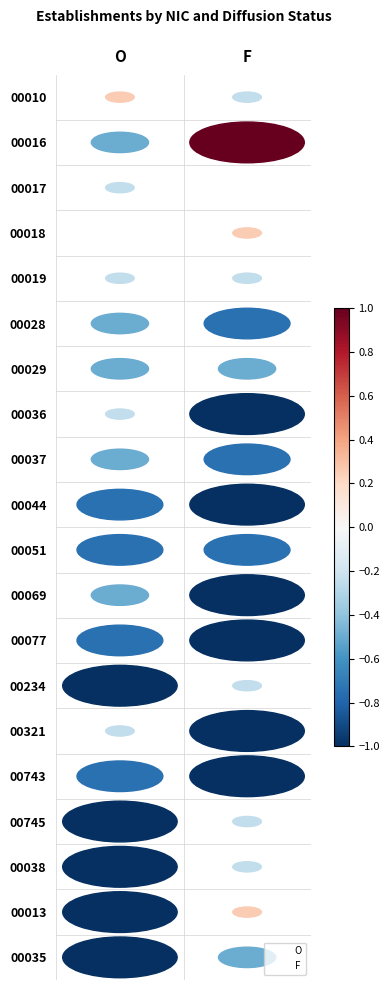

What are all the series names shown in the legend?

O, F